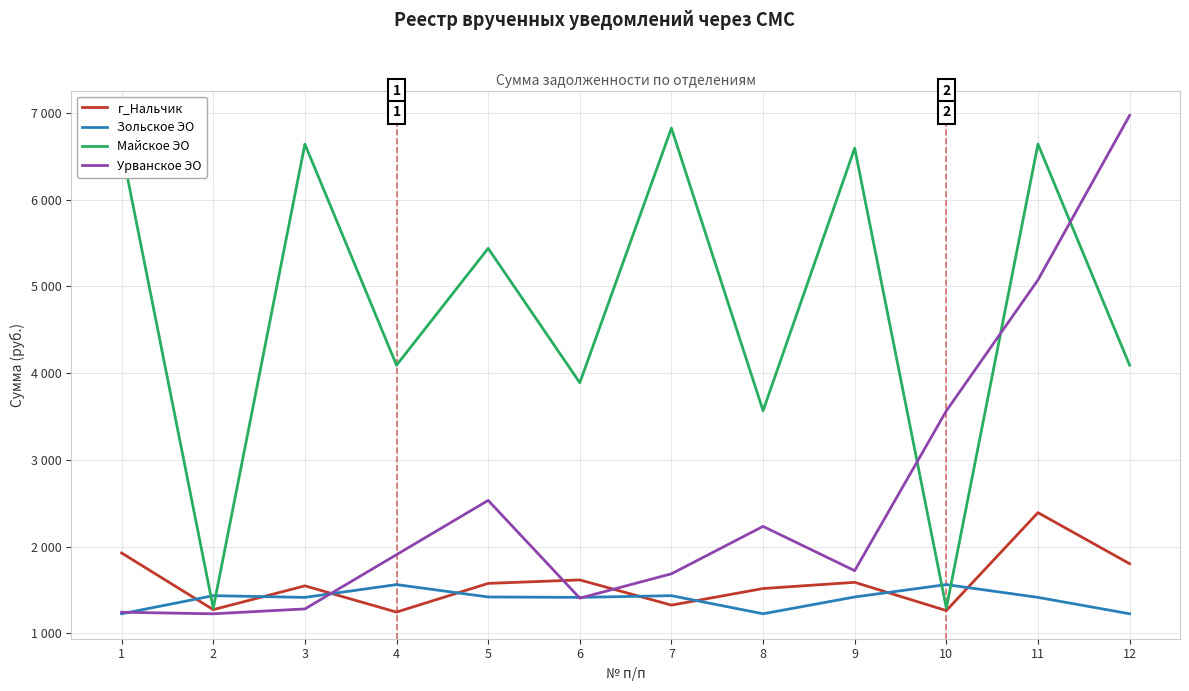

The г_Нальчик series shows 1324.4 at 7. True or false?

True